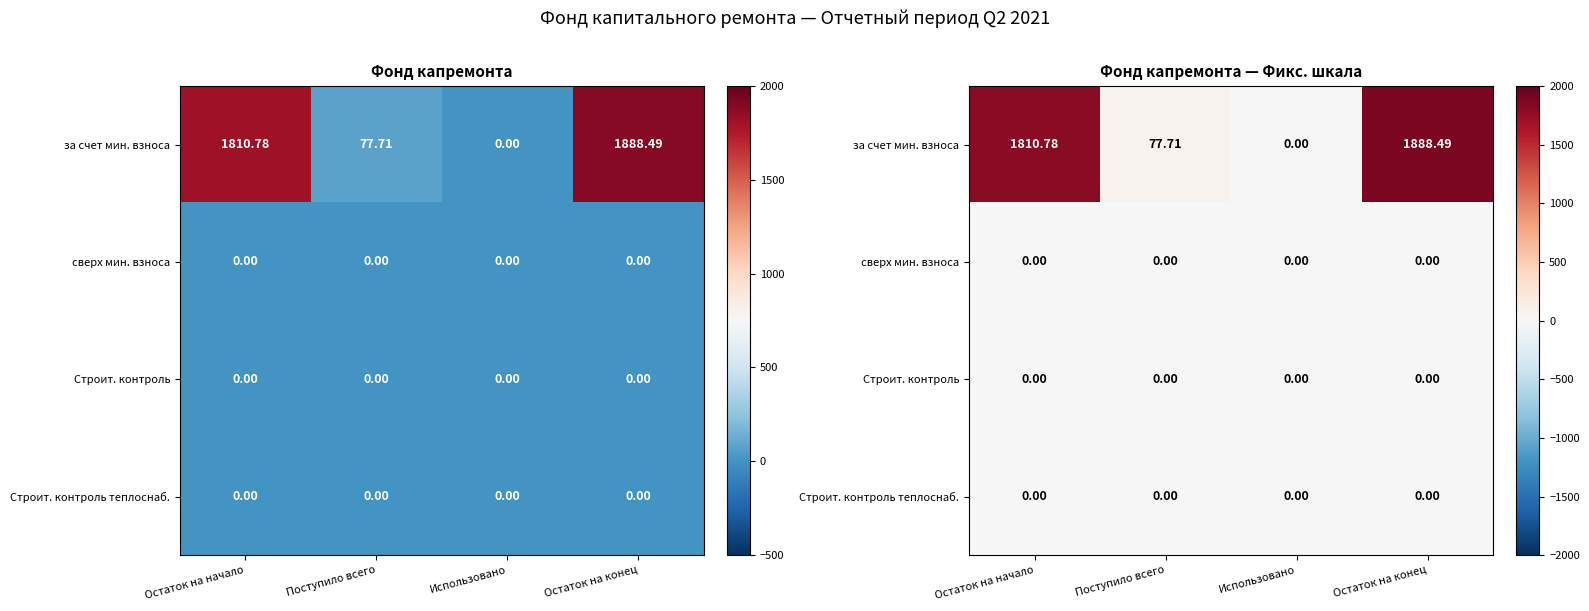

At Остаток на конец, list the series in order from smallest to largest.

сверх мин. взноса, Строит. контроль, Строит. контроль теплоснаб., за счет мин. взноса